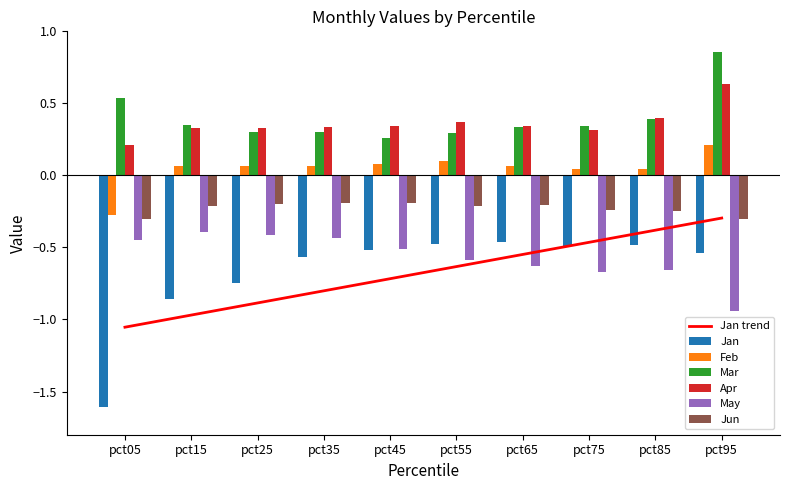

The May series shows -0.9 at pct45. True or false?

False